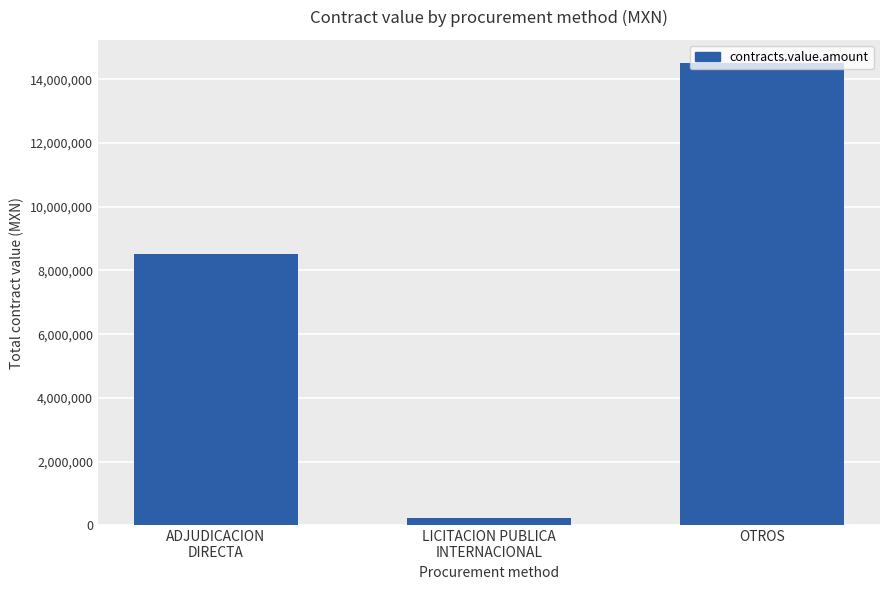

Read the value at ADJUDICACION
DIRECTA.

8512212.8